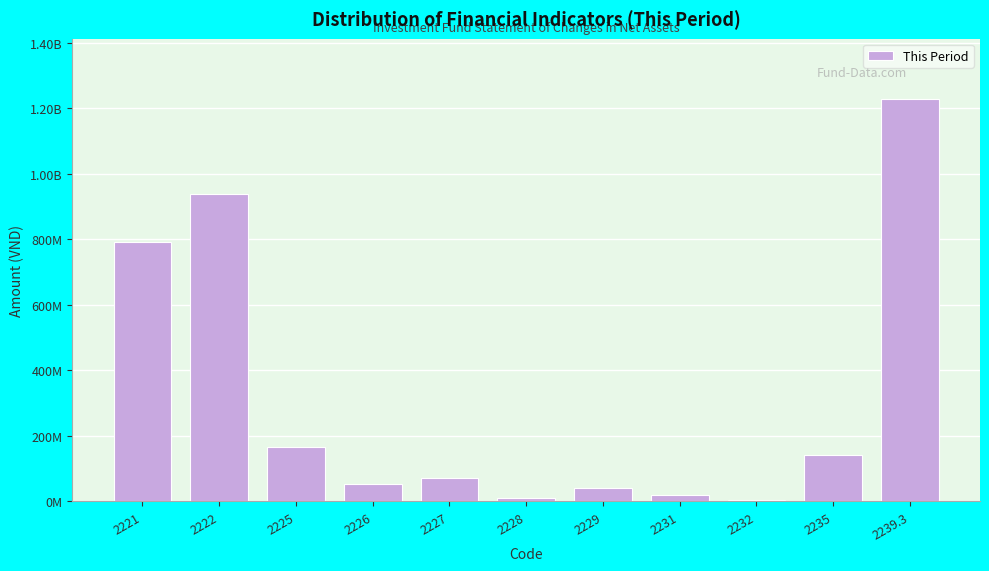

Are the bars horizontal?

No